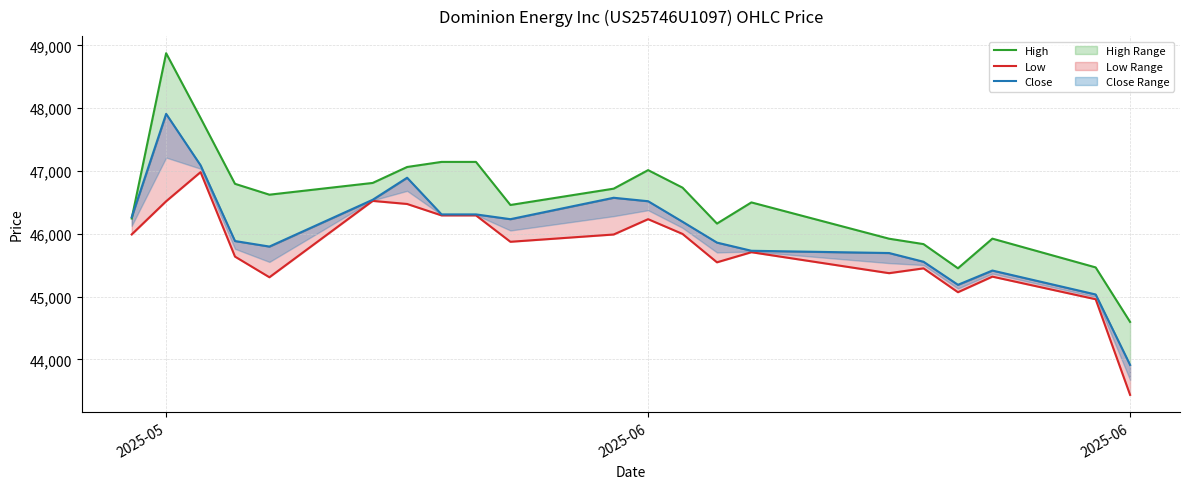

True or false: Low and Close intersect in this chart.

False